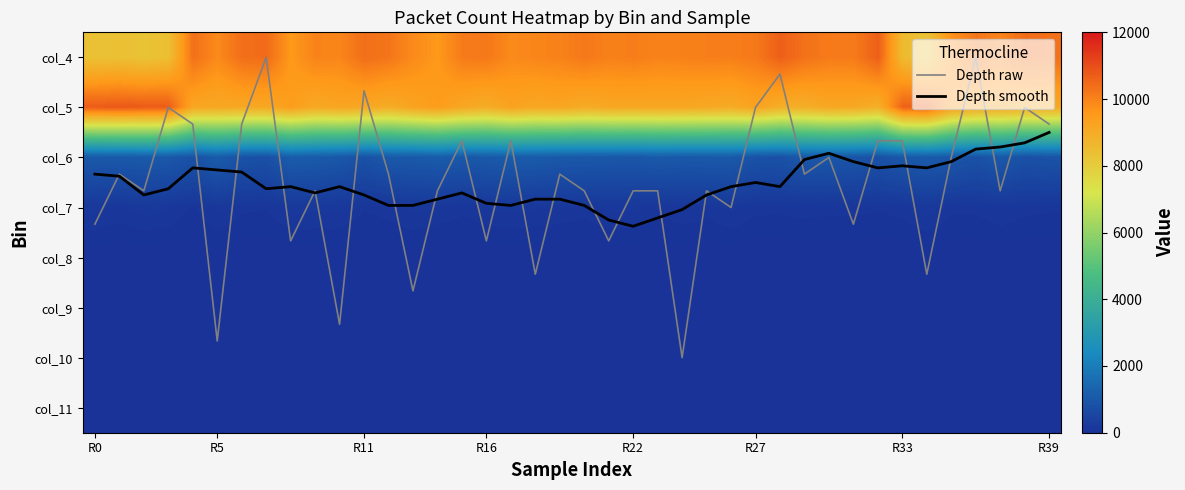

What is the difference between the maximum and minimum values in the Depth smooth series?

1.9